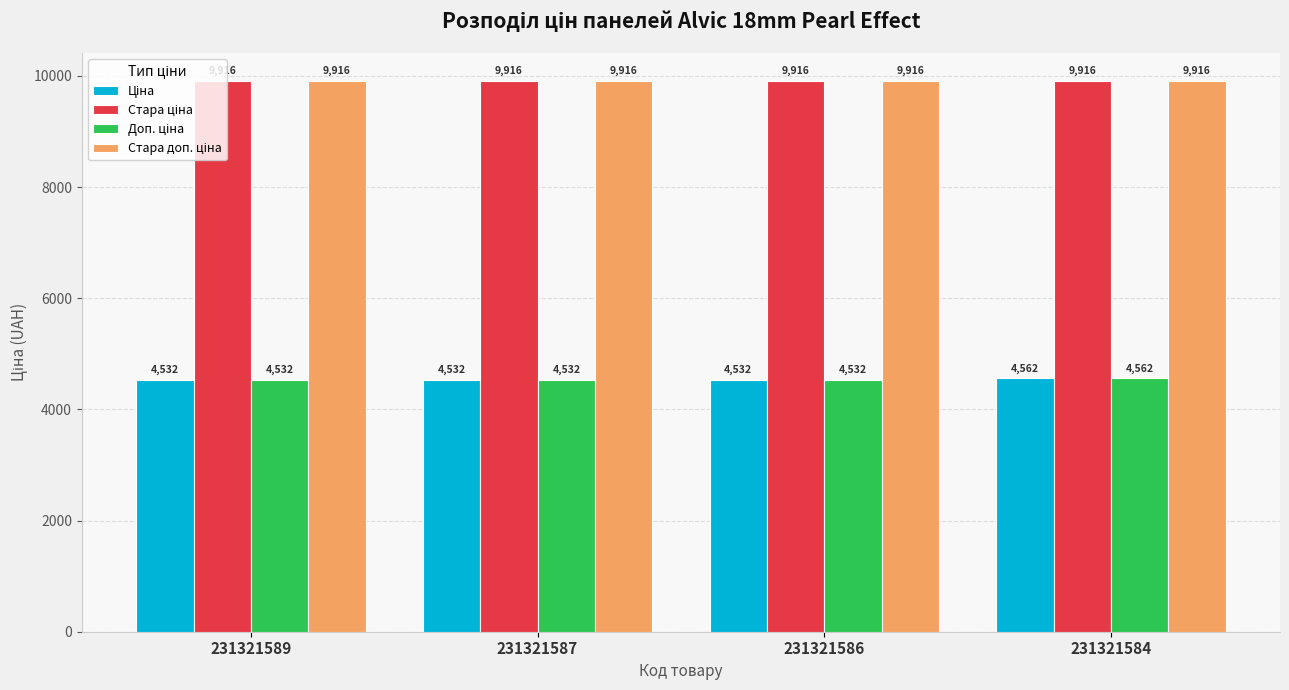

At which category is the sum across all series the highest?

231321584